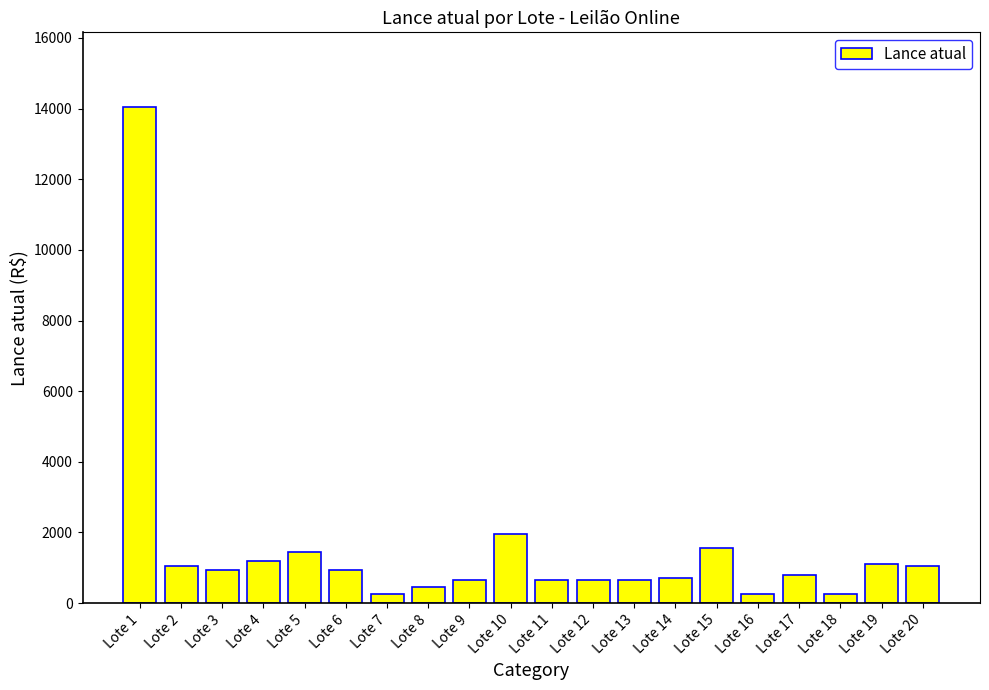

Which category has the highest value across all series?

Lote 1